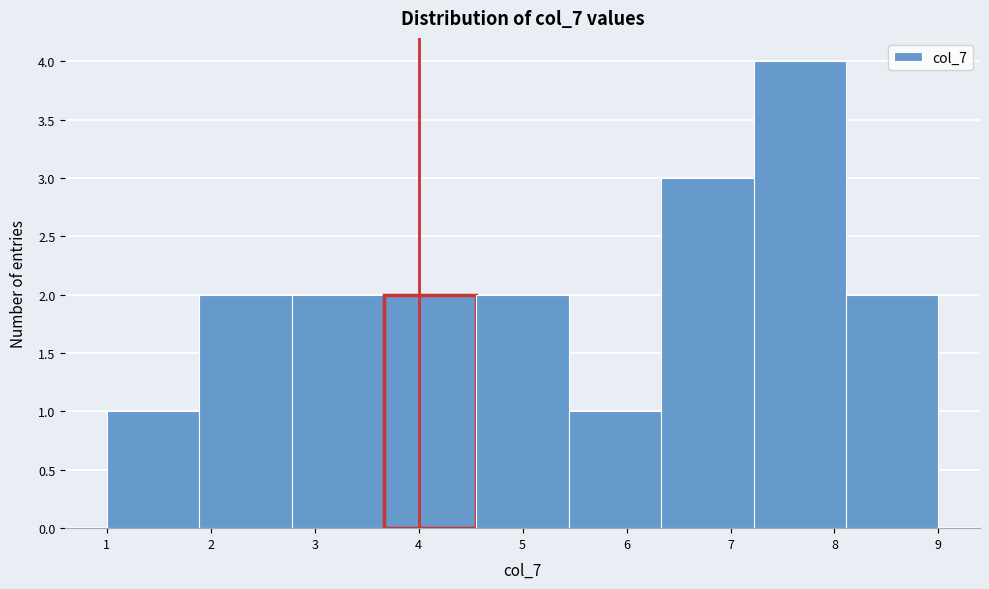

Which range on the x-axis has the tallest bar?

7.2 to 8.1